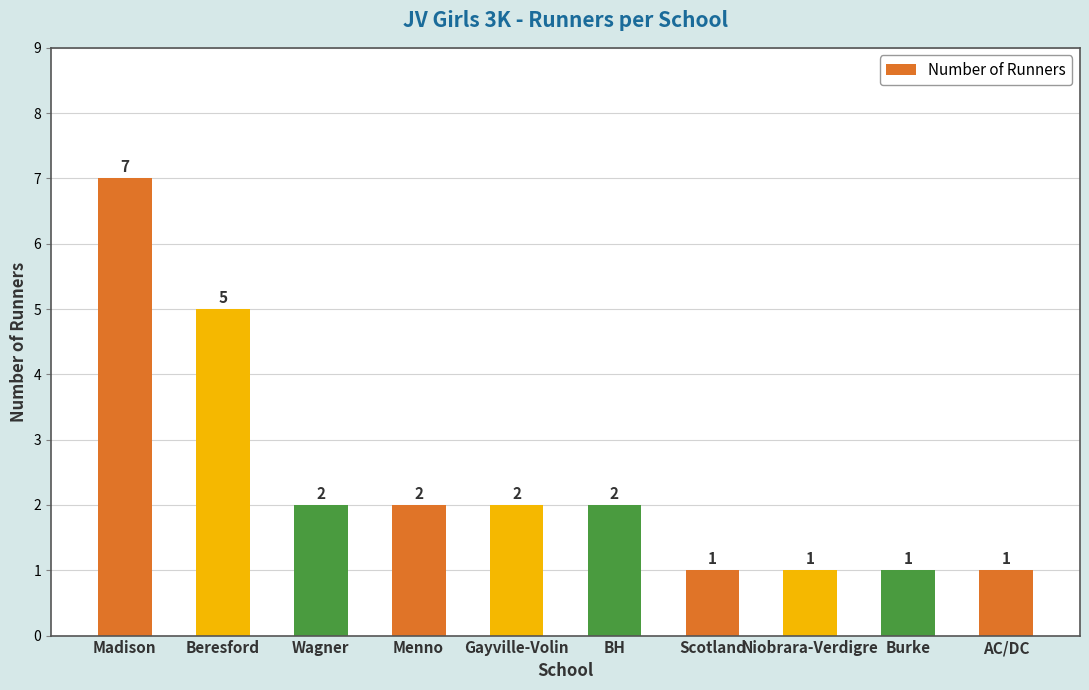

How many bars are there in total?

10